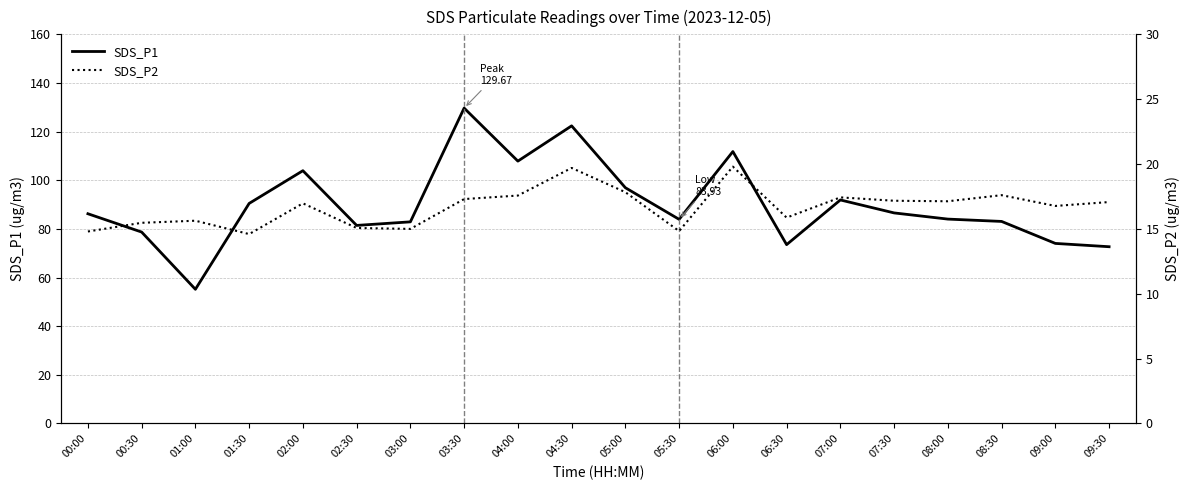

Rank the series by their average value, from highest to lowest.

SDS_P1, SDS_P2